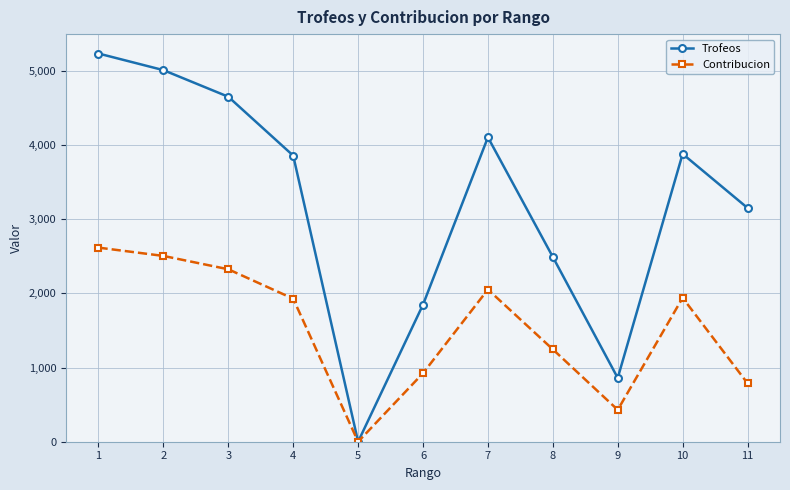

Is the value of Trofeos at 7 greater than the value of Contribucion at 2?

Yes